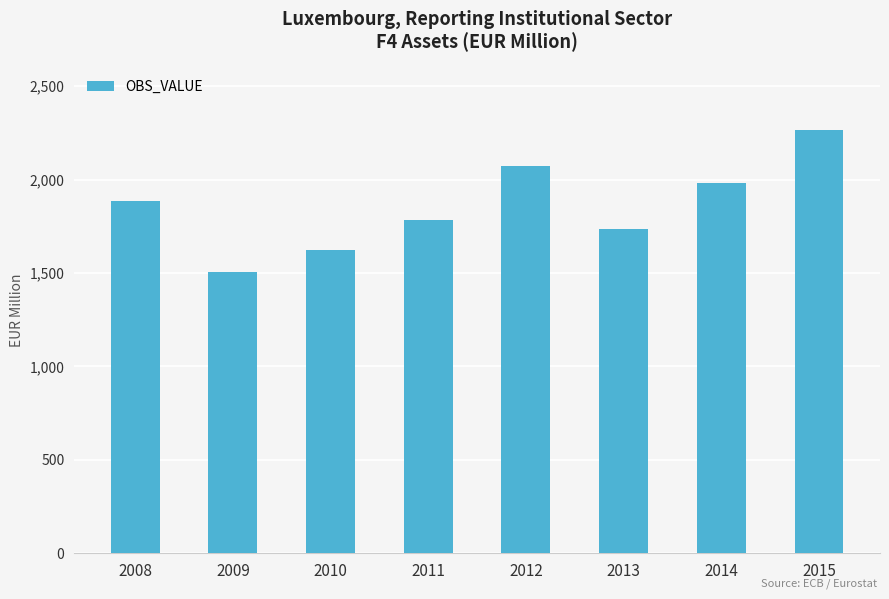

Reading left to right, transcribe all the data shown in this chart.

2008=1884.5	2009=1503.8	2010=1624.5	2011=1786.0	2012=2075.9	2013=1738.5	2014=1982.4	2015=2264.7